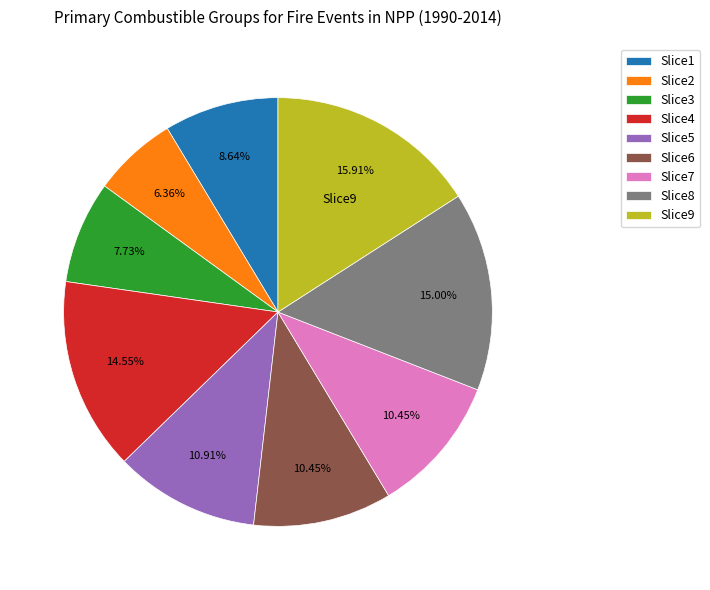

Combined, do Slice3 and Slice4 account for over 50%?

No